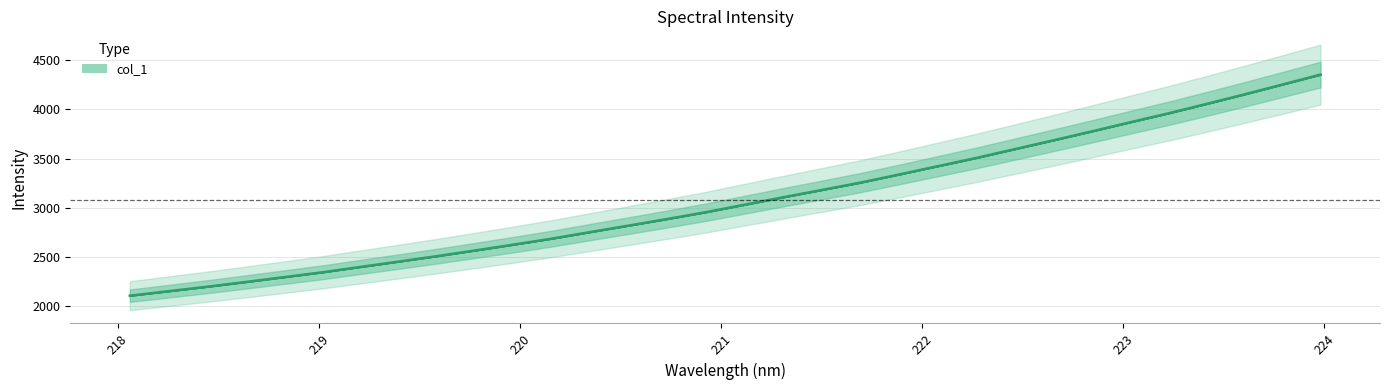

How many lines are shown in the chart?

1